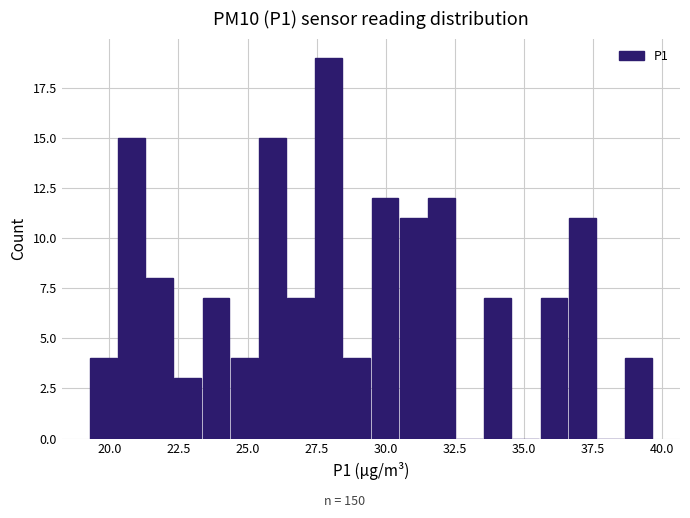

Read against the x-axis, roughly where is the centre of the tallest bar?

28.0